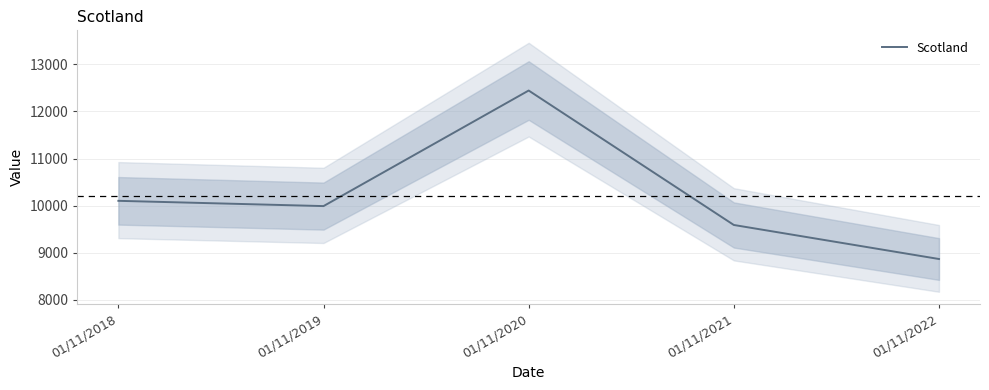

What is the value of the 1st point from the left?

10102